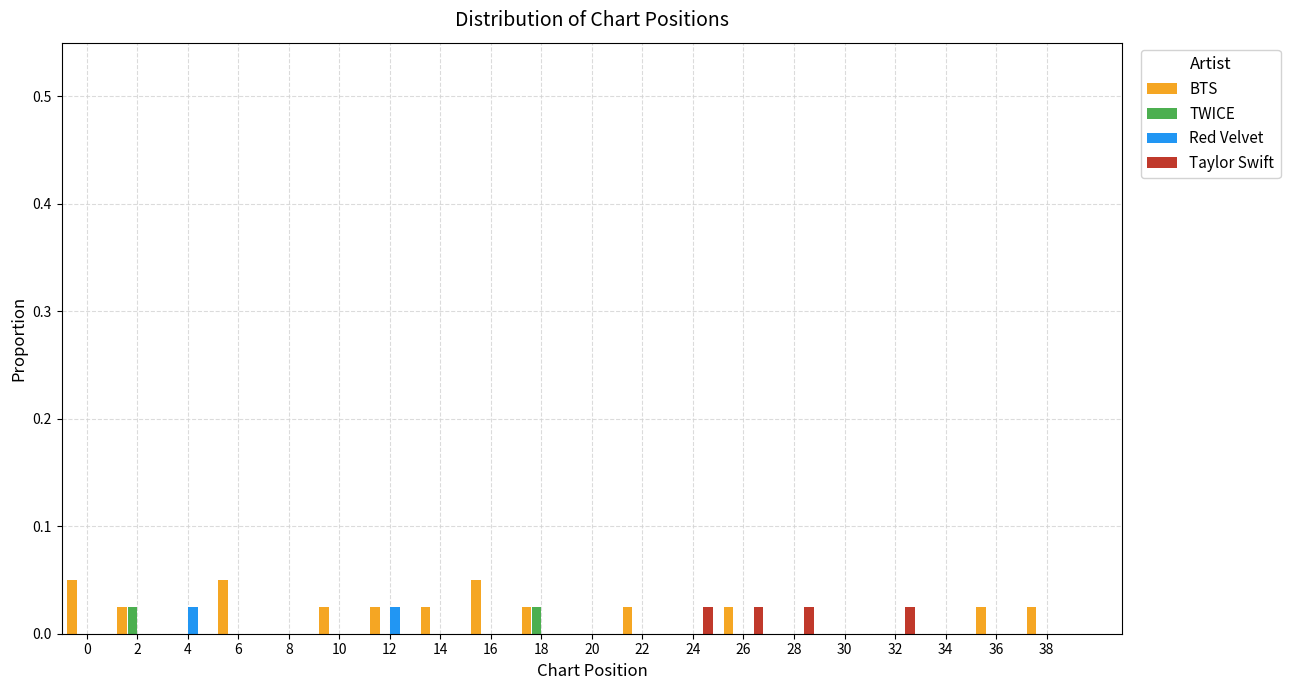

Is the value of Red Velvet at 8 greater than the value of BTS at 36?

No